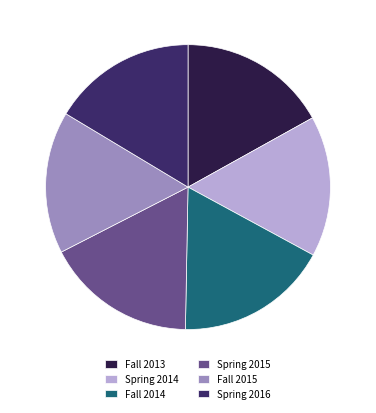

Is it true that Fall 2014 is 10% of the pie?

False